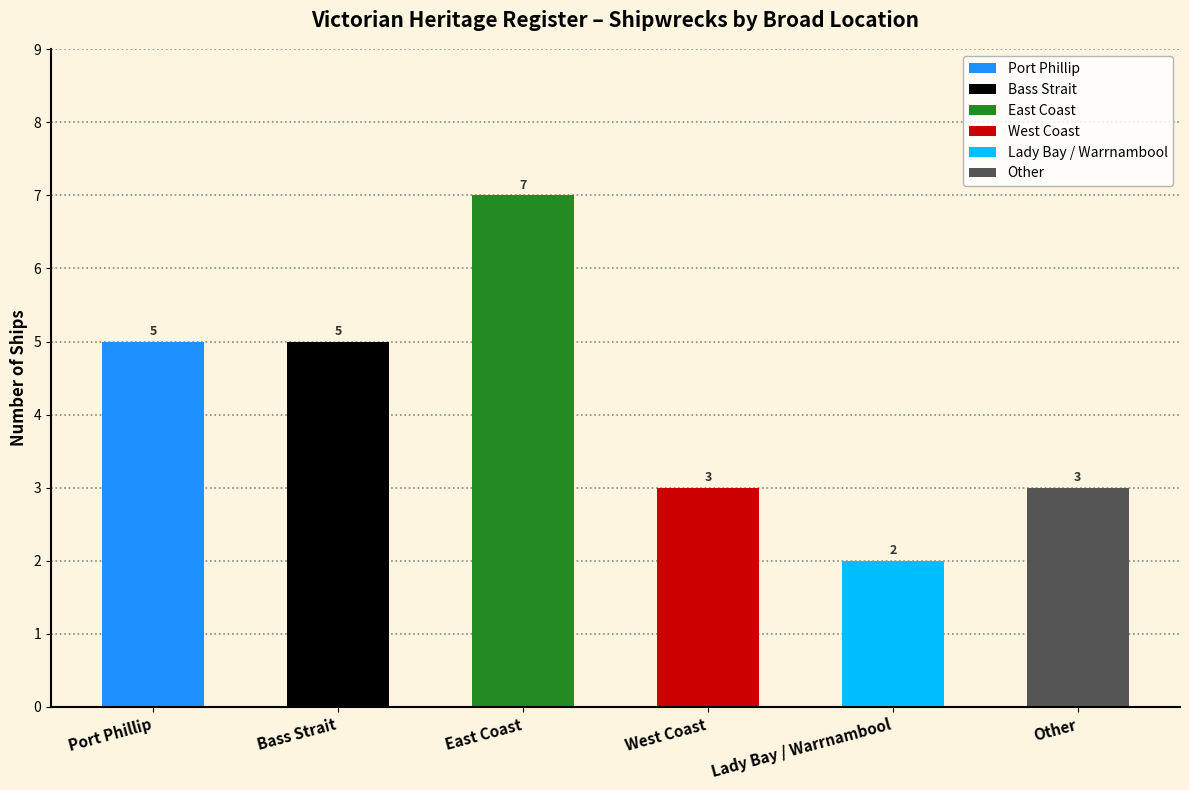

How many data points are less than 5?

3